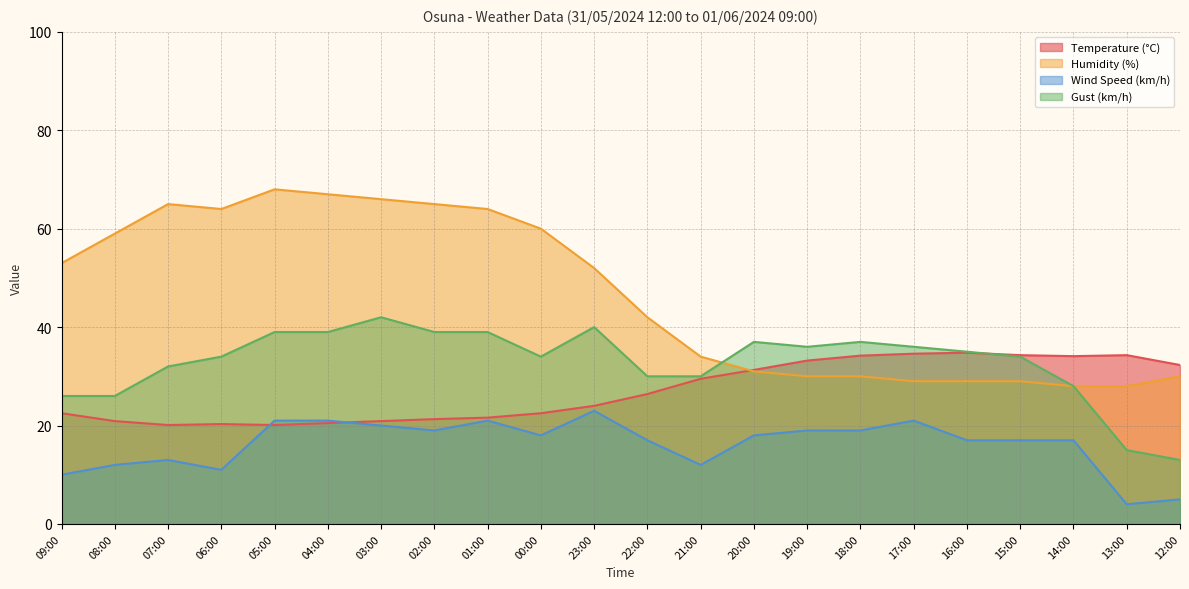

Where is the first local maximum for Gust (km/h)?

03:00